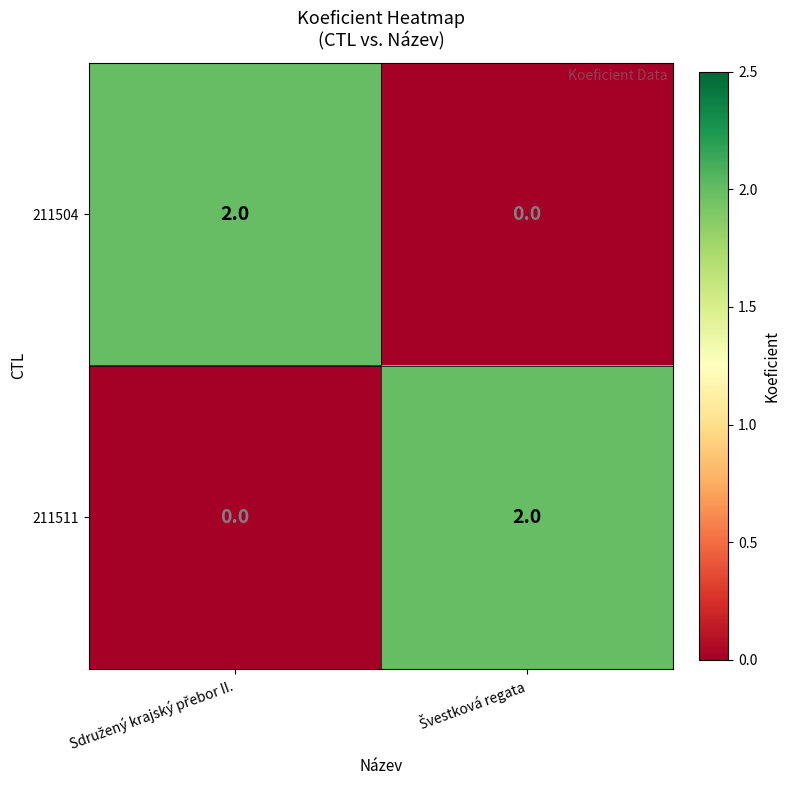

Reading left to right, extract all data points from this chart.

211504: 2	0
211511: 0	2